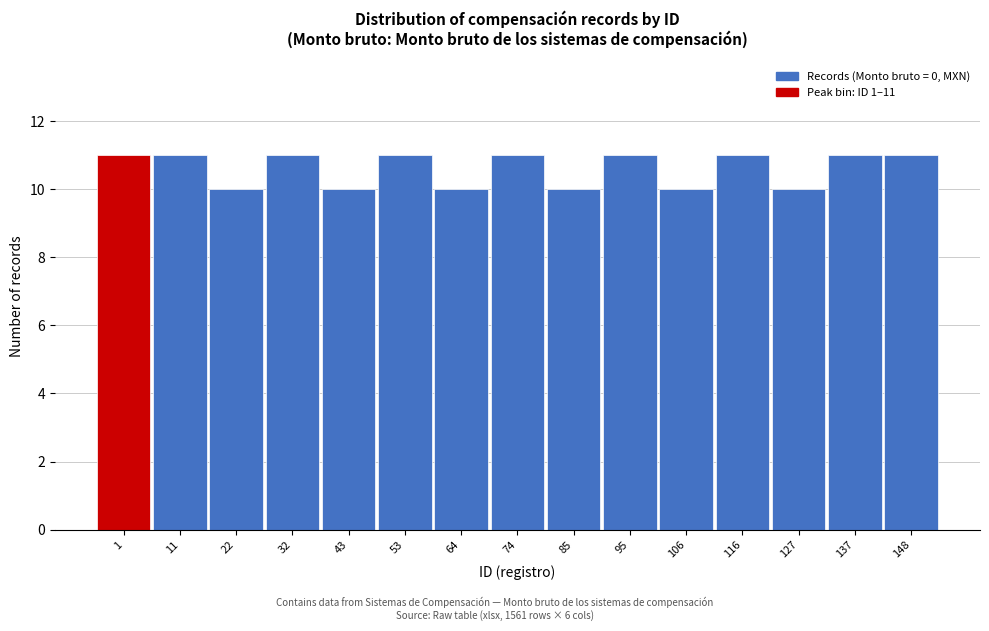

Reading left to right, what are all the values shown in this chart?

1=11	11=11	22=10	32=11	43=10	53=11	64=10	74=11	85=10	95=11	106=10	116=11	127=10	137=11	148=11